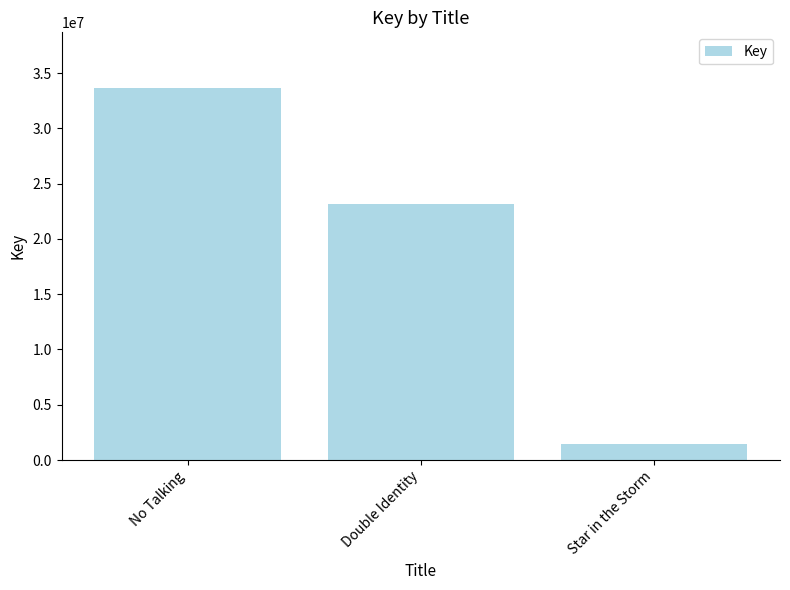

The chart shows a value of 9998016 at No Talking. True or false?

False